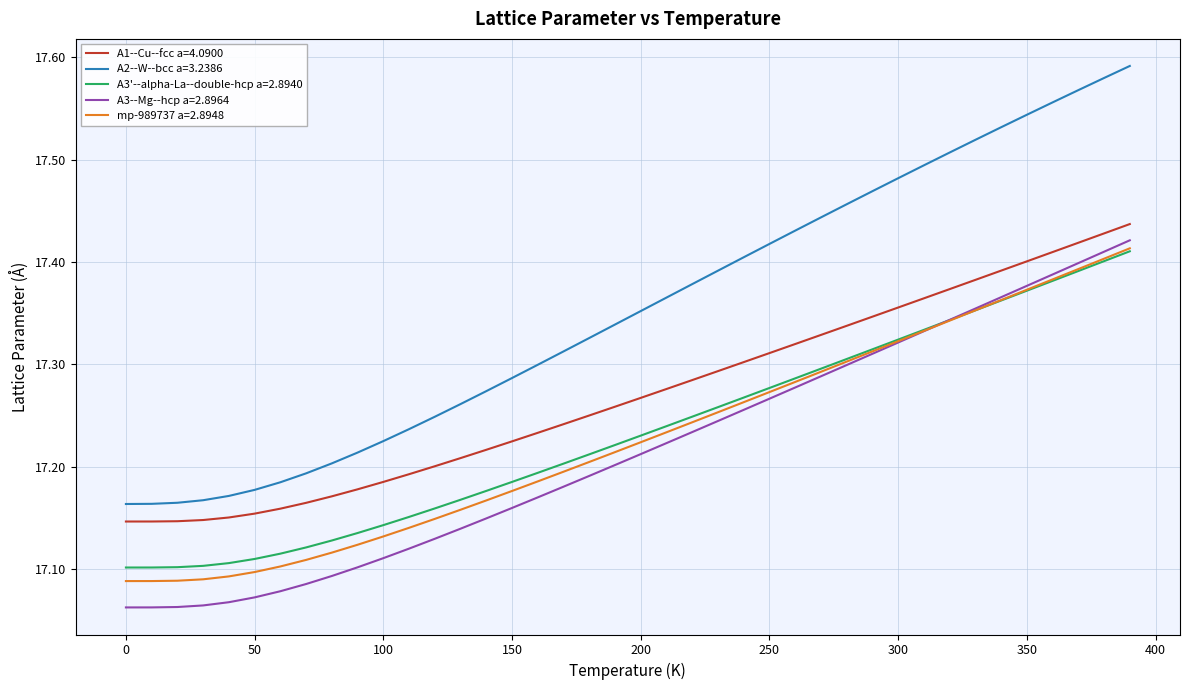

Which series has the widest spread of values?

A2--W--bcc a=3.2386